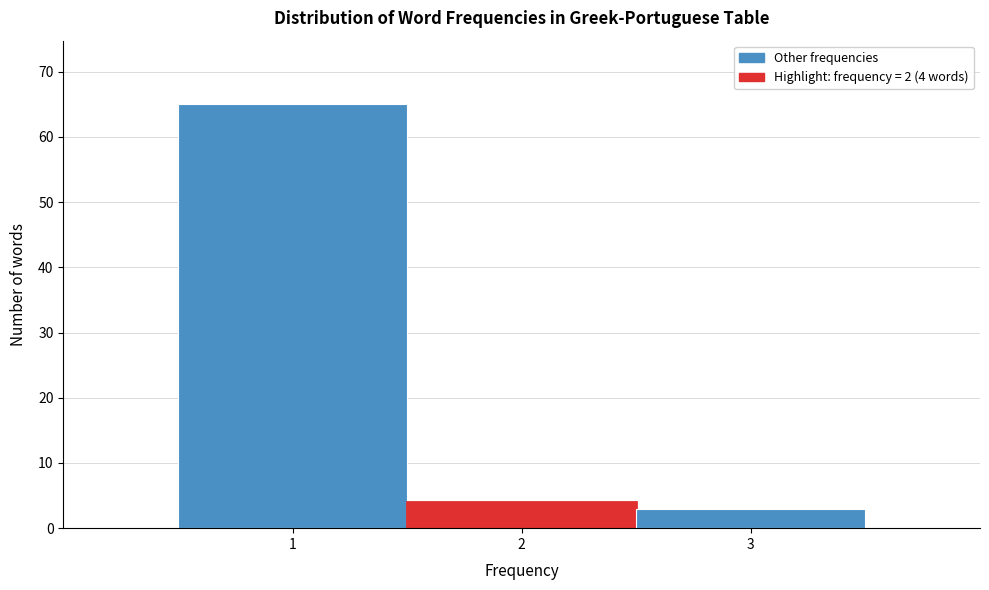

Over which range of the x-axis is the bar tallest?

0.5 to 1.5